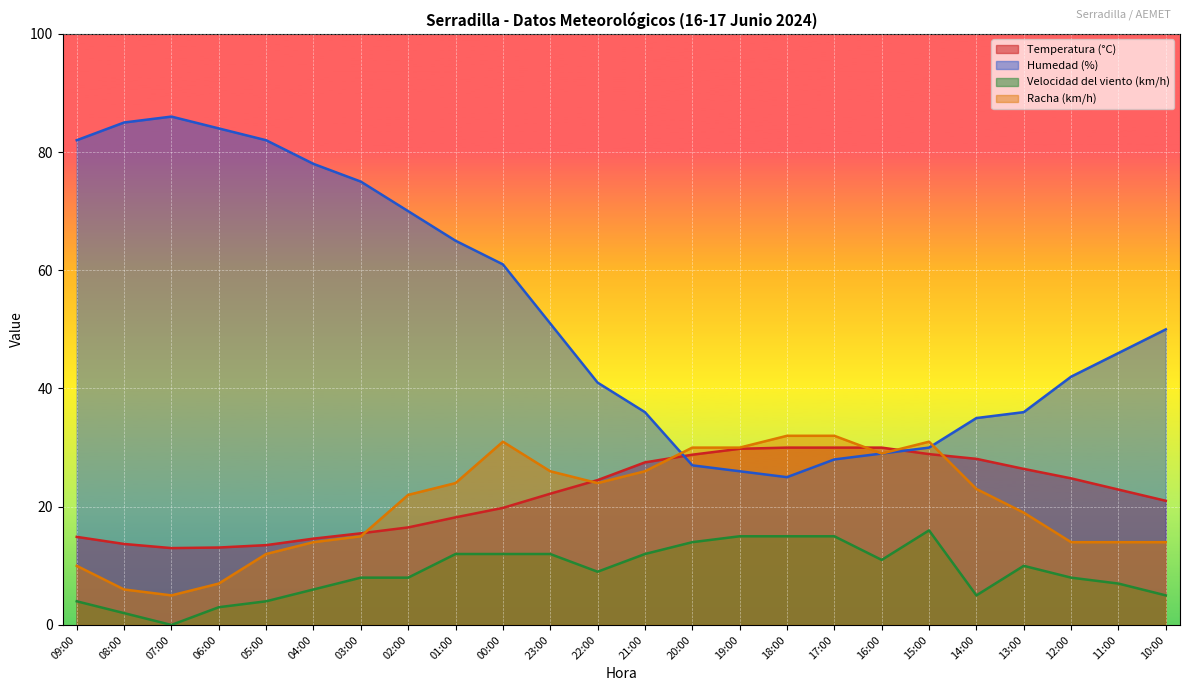

What is the label of the 14th point from the right?

23:00